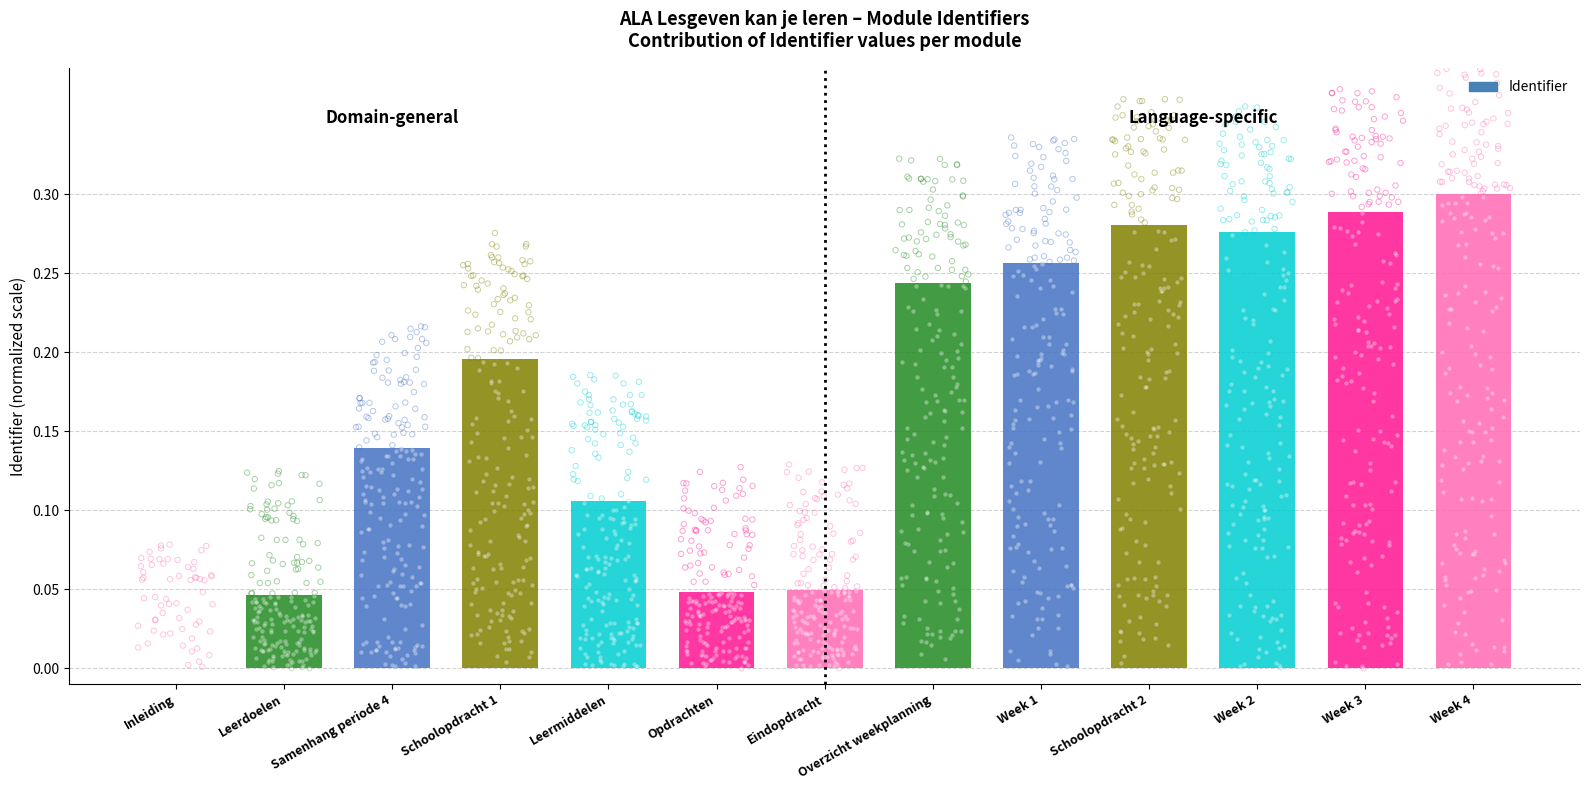

Which has a higher value, Inleiding or Eindopdracht?

Eindopdracht